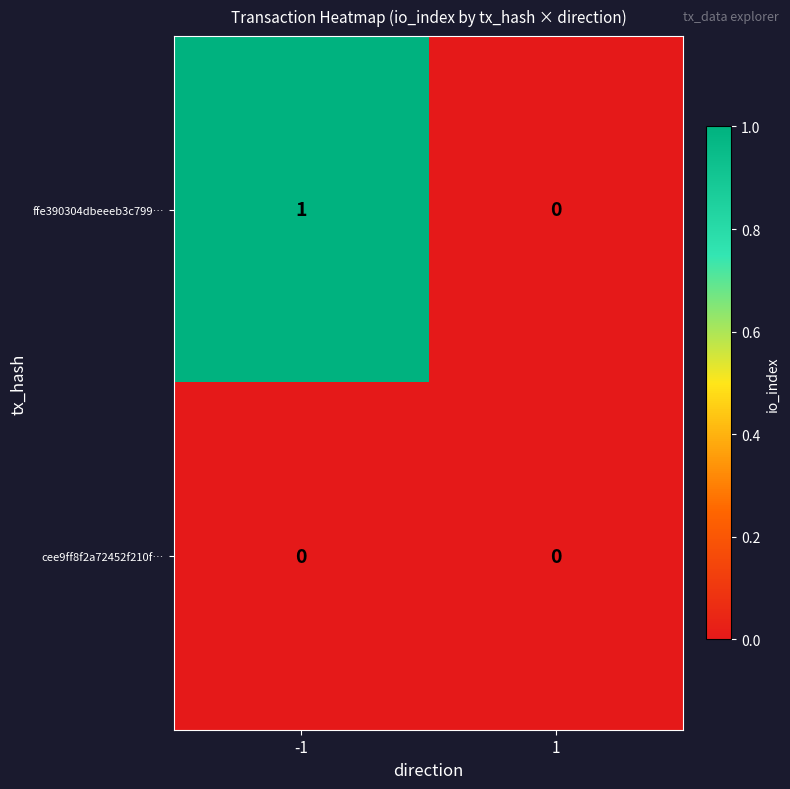

Is the value of cee9ff8f2a72452f210f… at 1 greater than the value of ffe390304dbeeeb3c799… at -1?

No